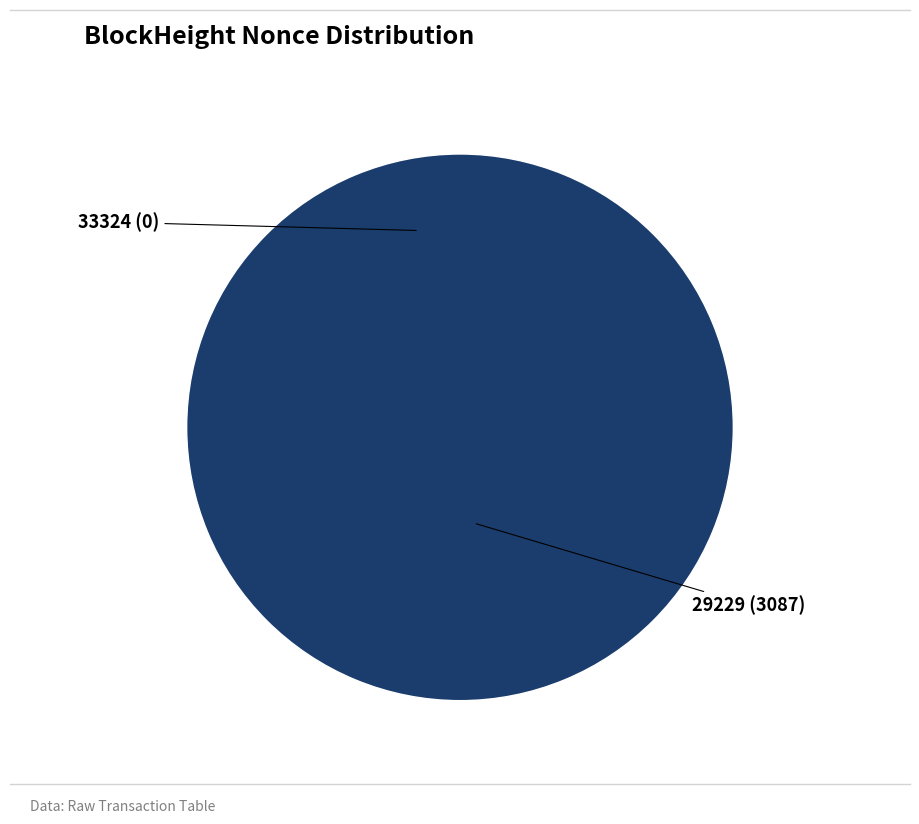

What percentage is the 29229 slice, to the nearest percent?

100%